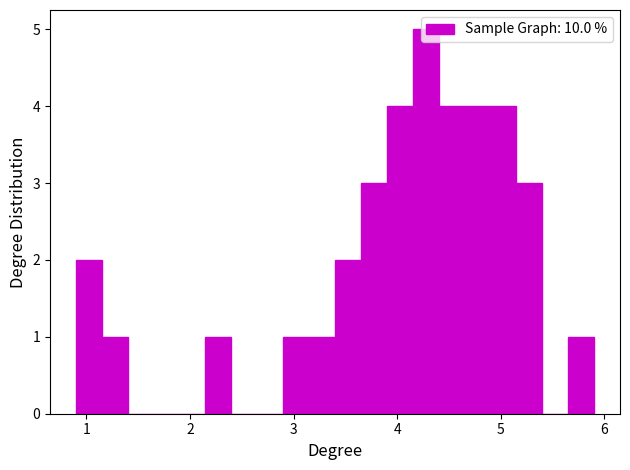

Read against the x-axis, roughly where is the centre of the tallest bar?

4.3